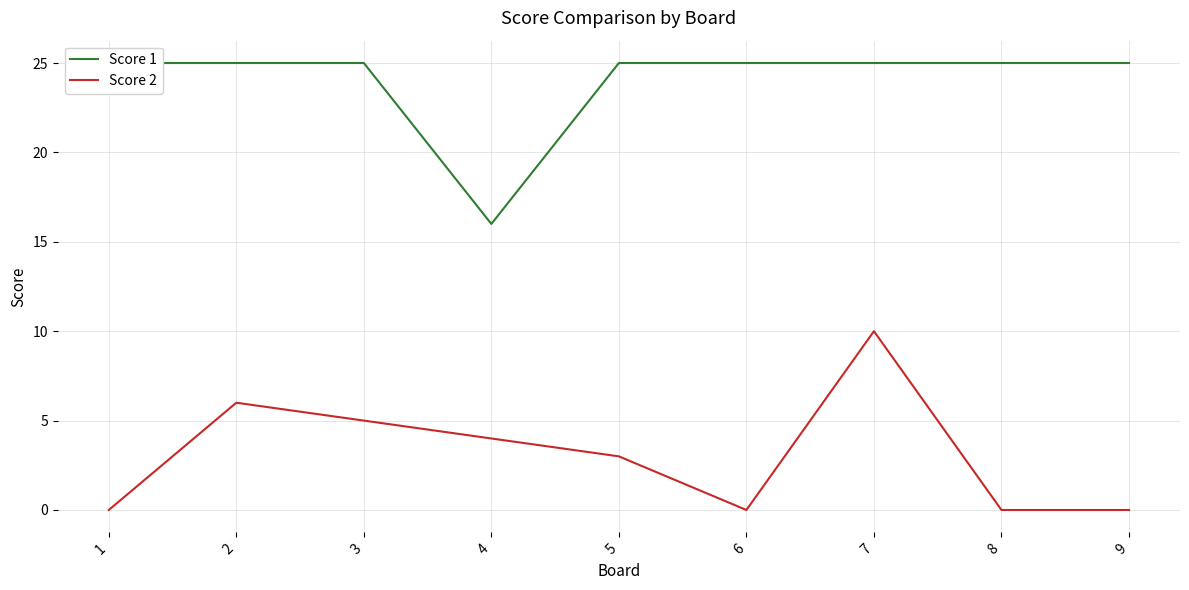

How many data points does each series have?

9